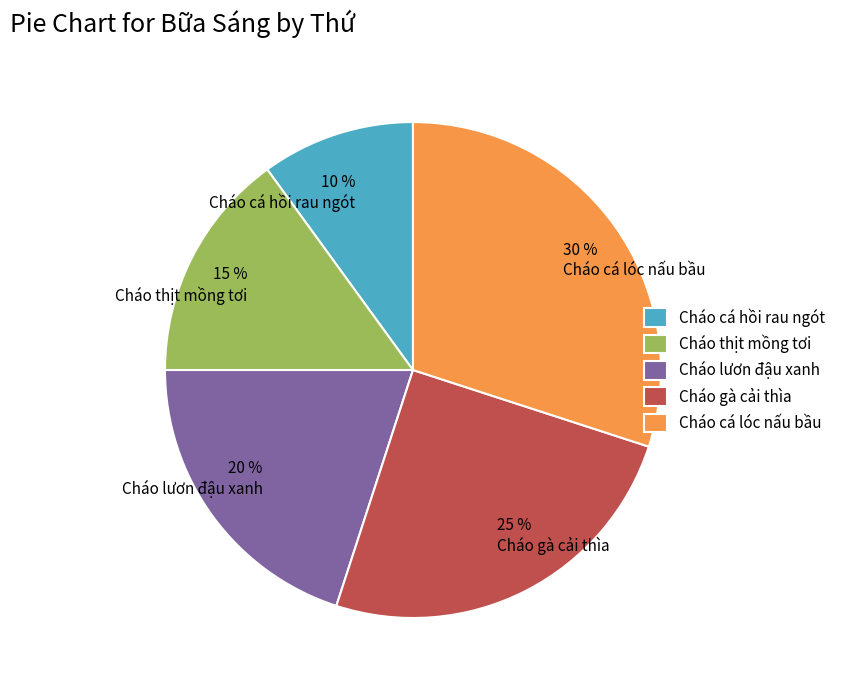

Do 20 % Cháo lươn đậu xanh and 15 % Cháo thịt mồng tơi together represent more than half of the pie?

No